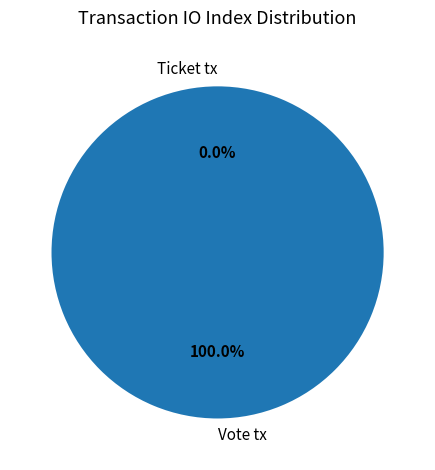

To the nearest percent, what is the combined percentage of Ticket tx and Vote tx?

100%